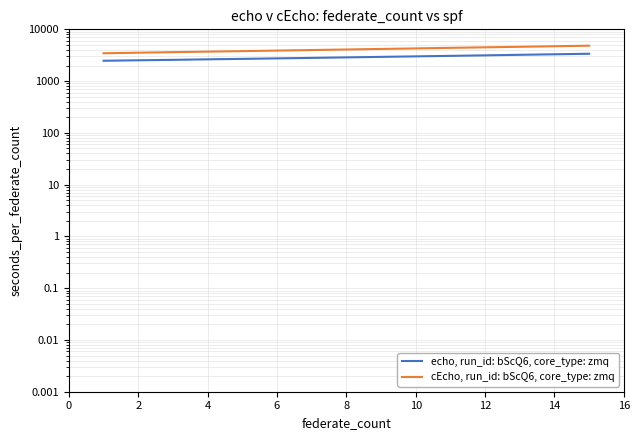

Rank the series at 8 from lowest to highest value.

echo, run_id: bScQ6, core_type: zmq, cEcho, run_id: bScQ6, core_type: zmq